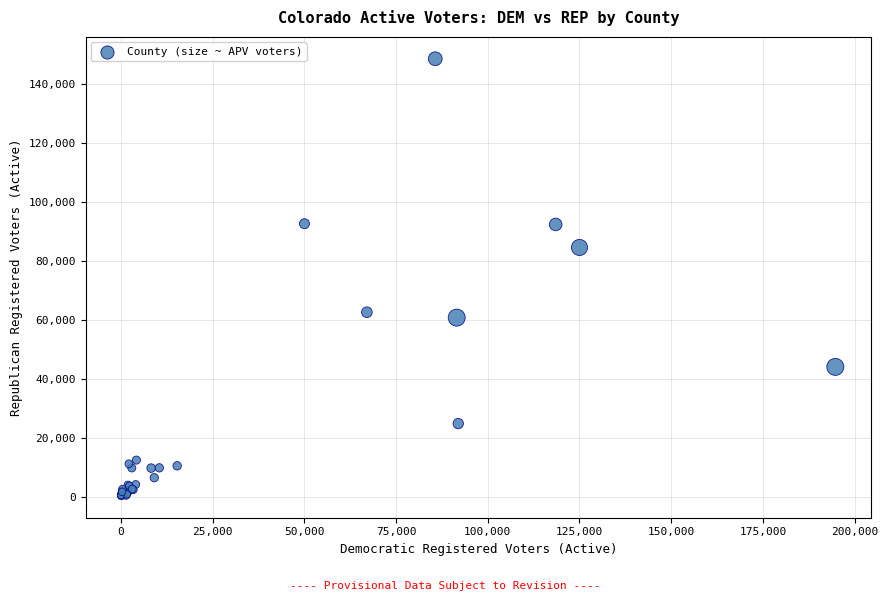

What Y value in the scatter plot is closest to 74426?

84547